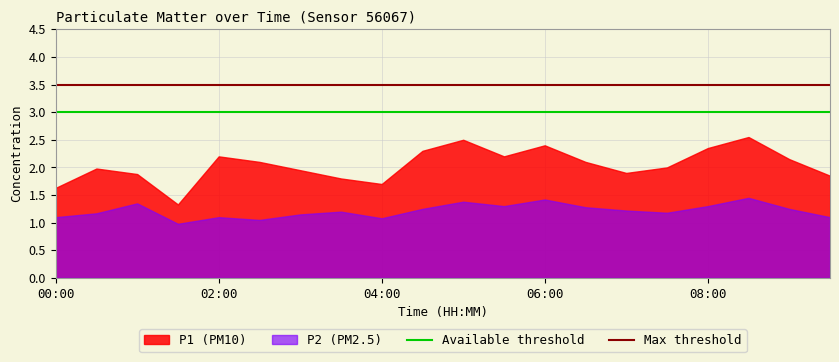

Which series has the widest spread of values?

P1 (PM10)